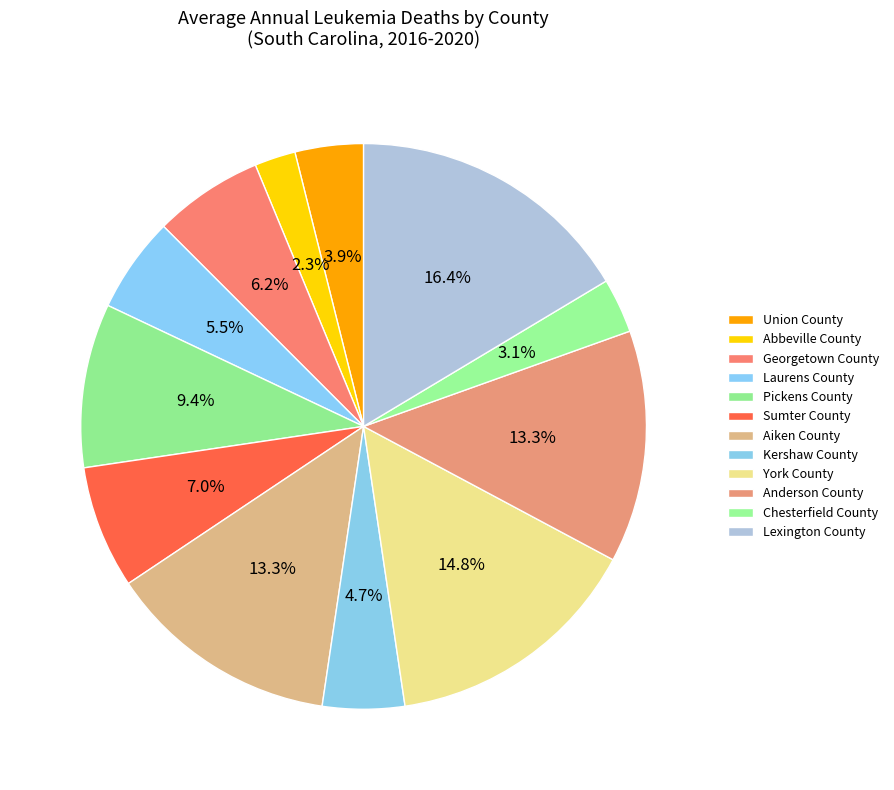

To the nearest percent, what percentage of the pie is Kershaw County?

5%